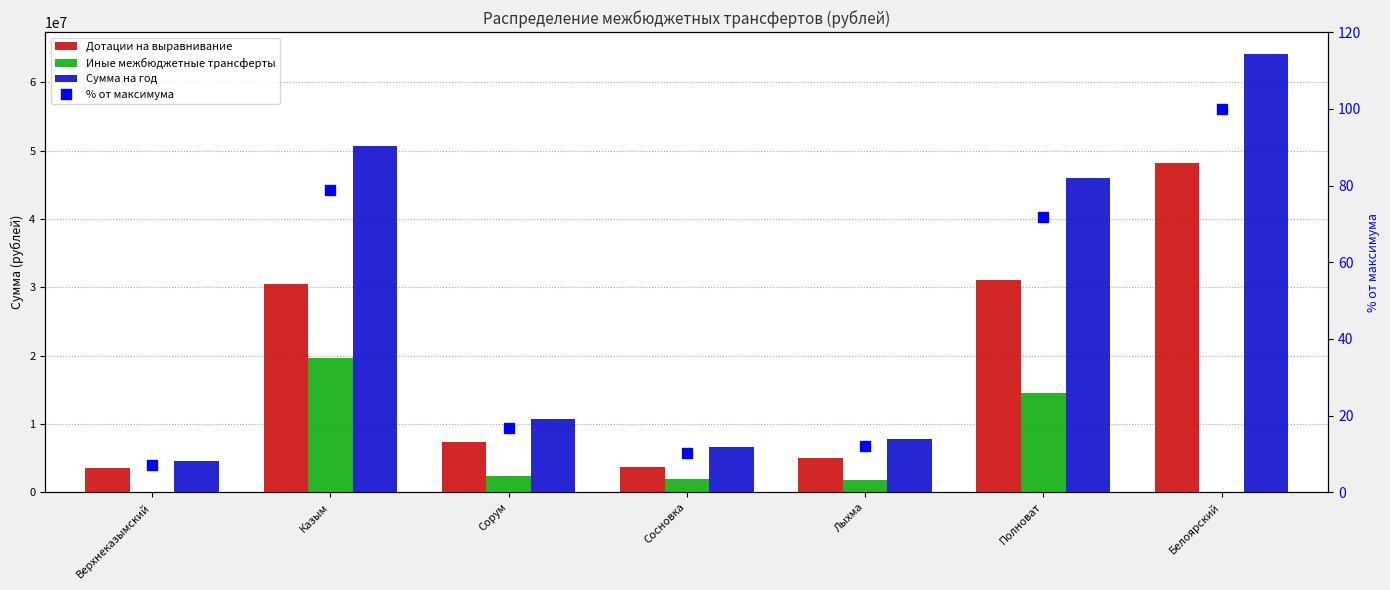

List the labels in order of Иные межбюджетные трансферты value, smallest first.

Верхнеказымский, Белоярский, Лыхма, Сосновка, Сорум, Полноват, Казым